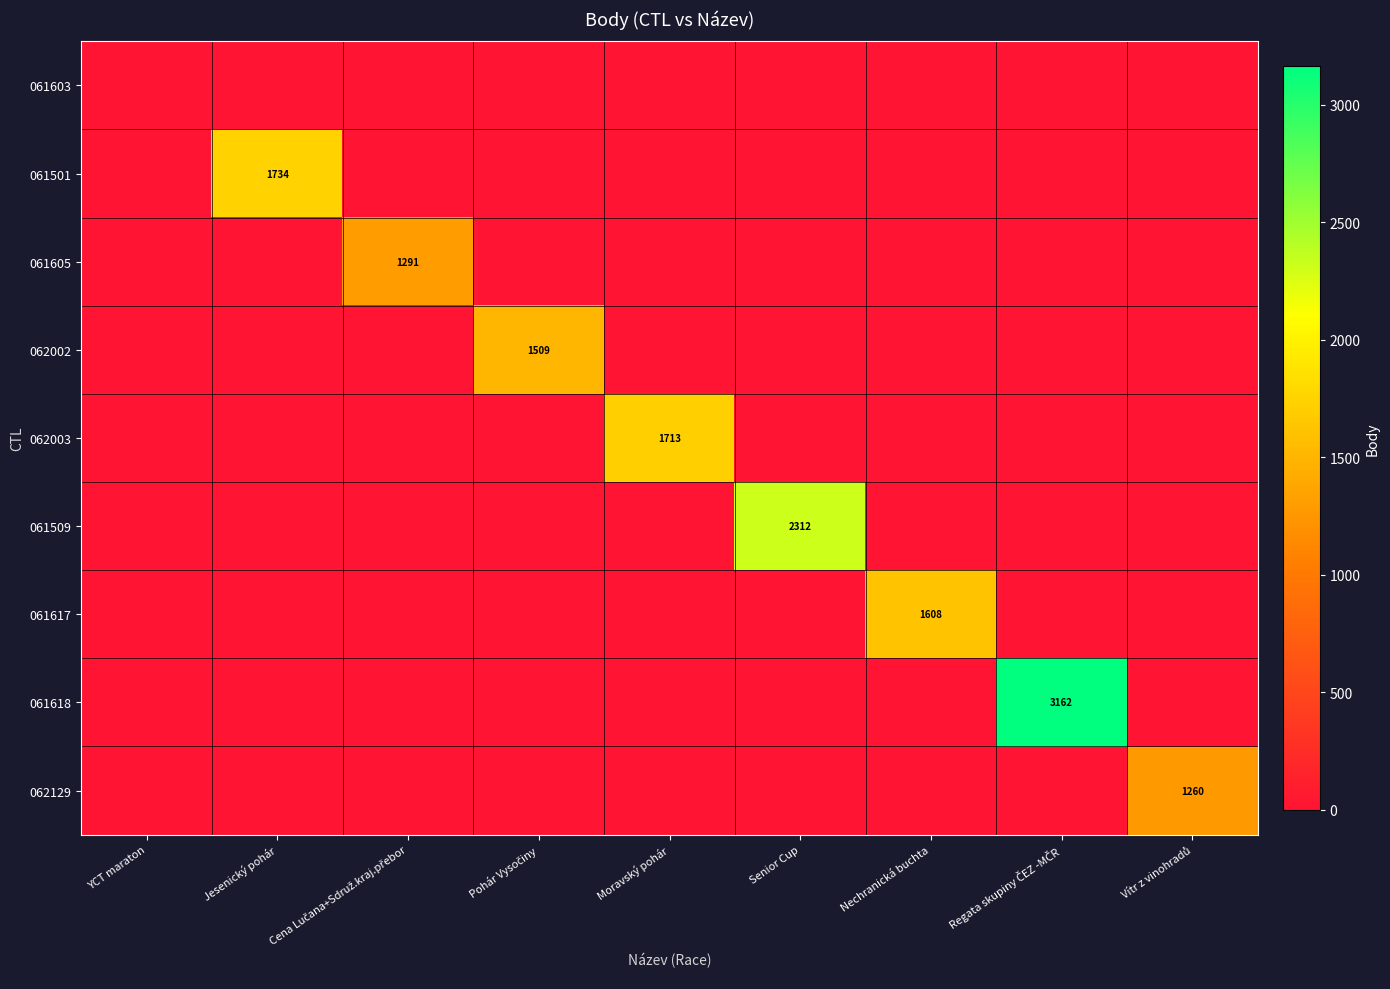

True or false: 062003 has a value of 0 at Regata skupiny ČEZ -MČR.

True